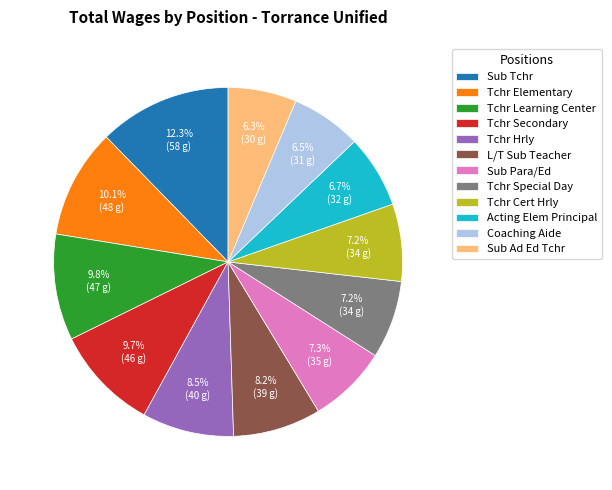

Is L/T Sub Teacher the majority of the pie?

No